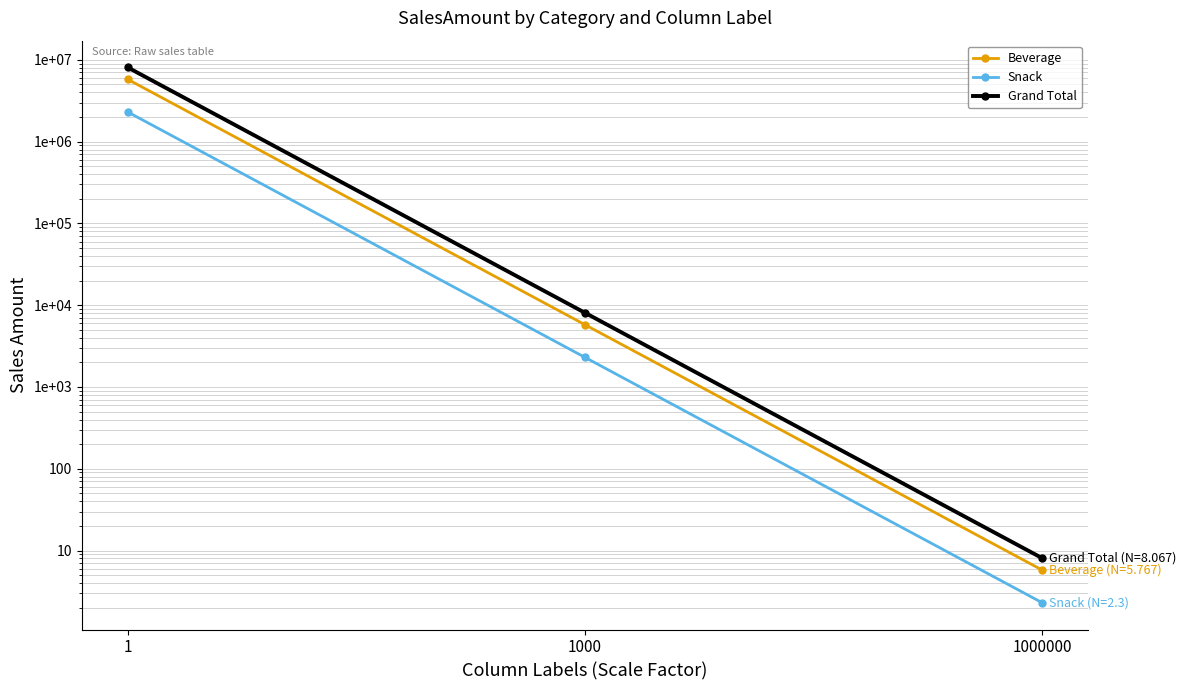

At which label does Snack reach its peak?

1